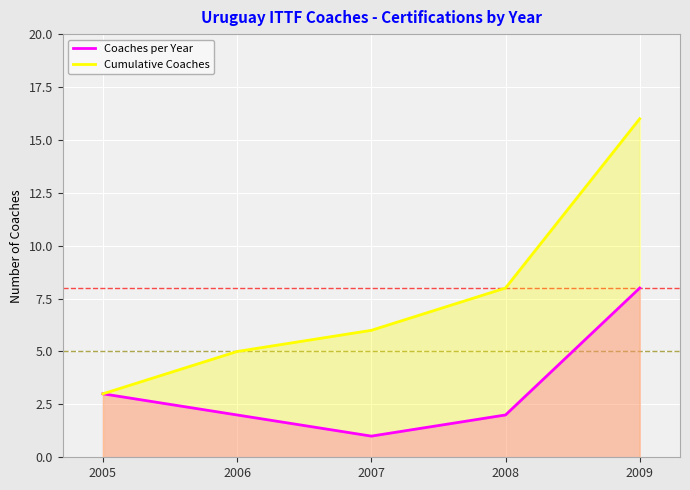

At which label does Coaches per Year first exceed 2?

2005